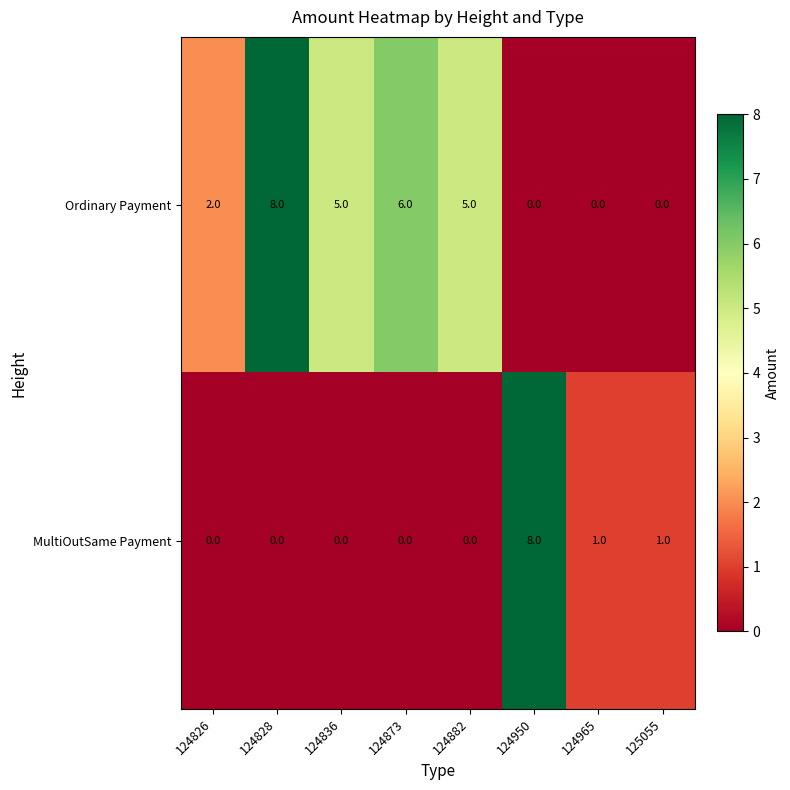

List the series in order of their overall mean, lowest first.

MultiOutSame Payment, Ordinary Payment